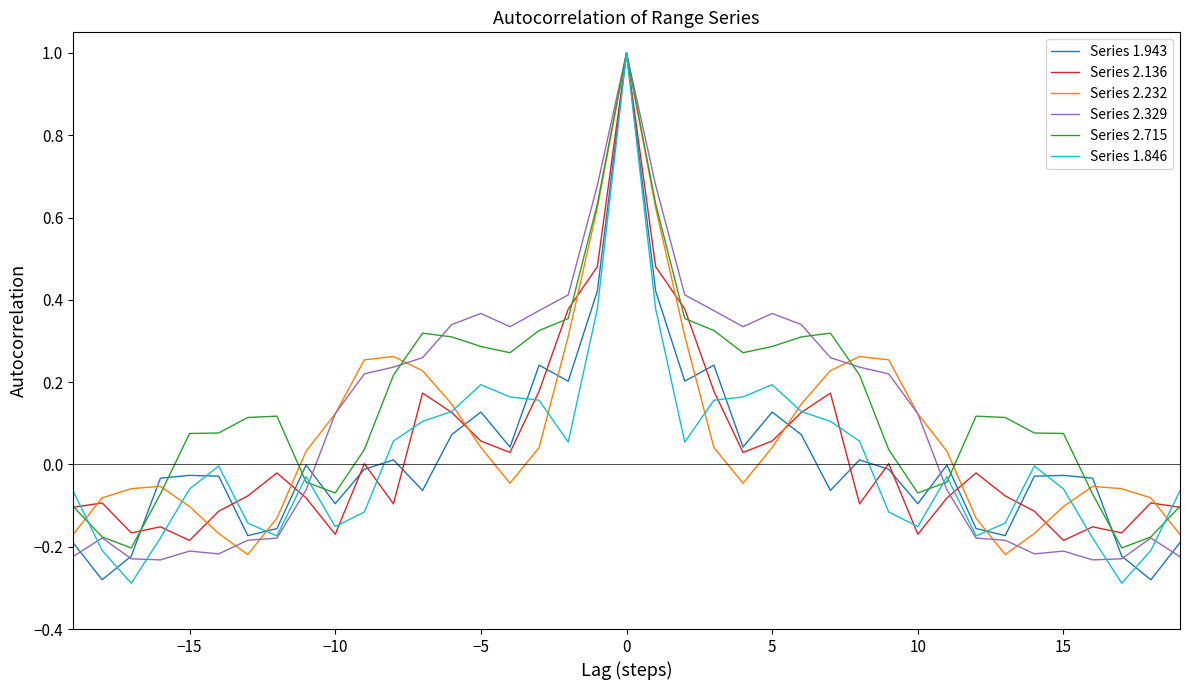

What is the greatest value displayed?

1.0